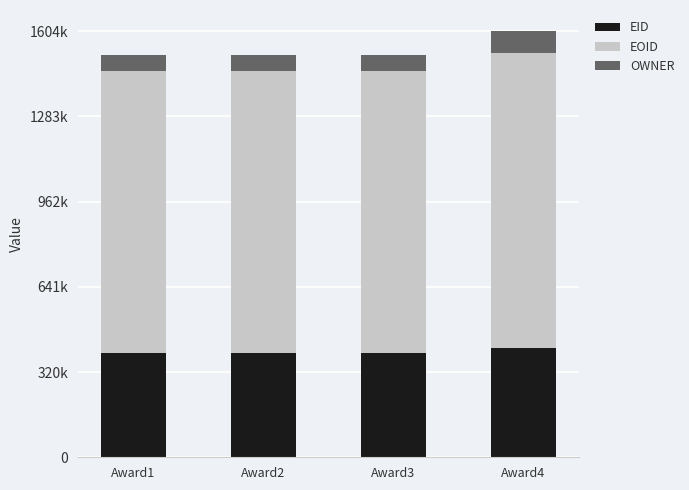

Rank the series at Award4 from highest to lowest value.

EOID, EID, OWNER